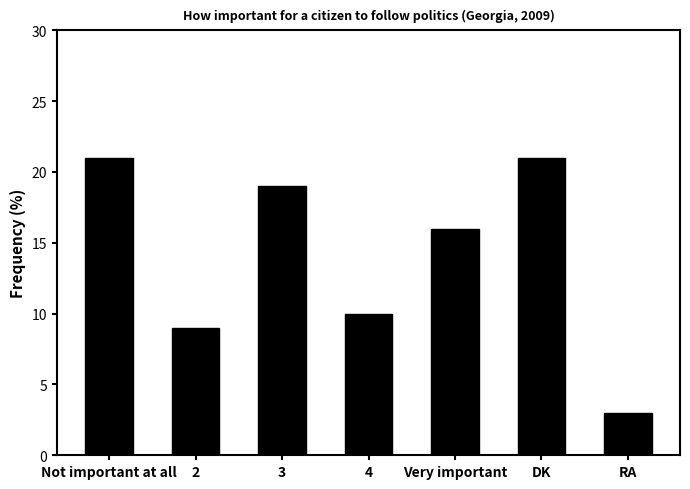

What is the smallest value displayed?

3